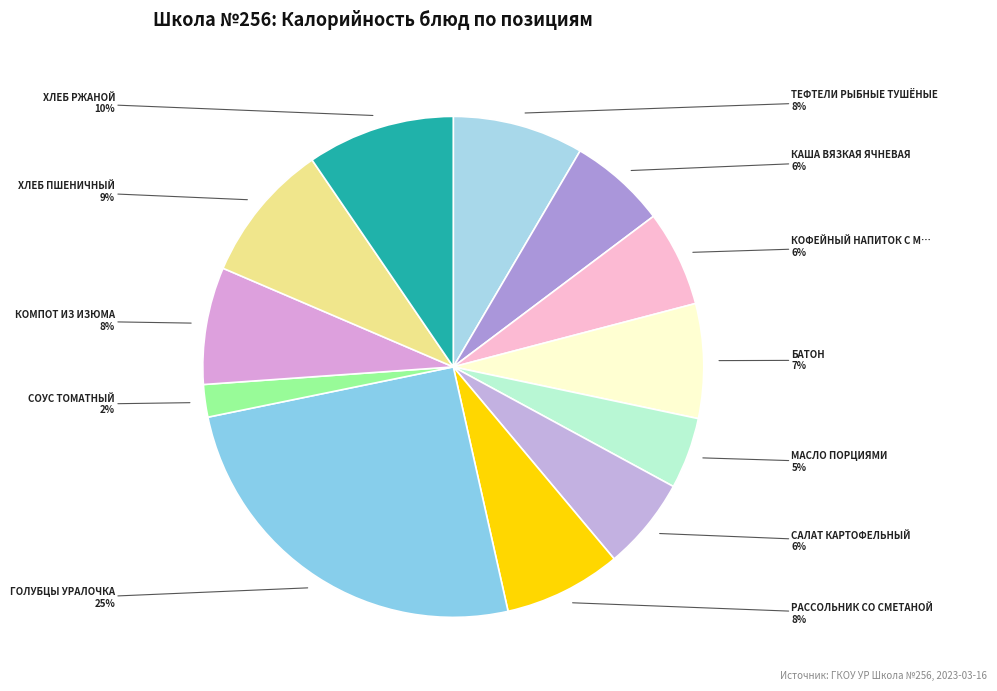

Count the number of slices in the pie.

12